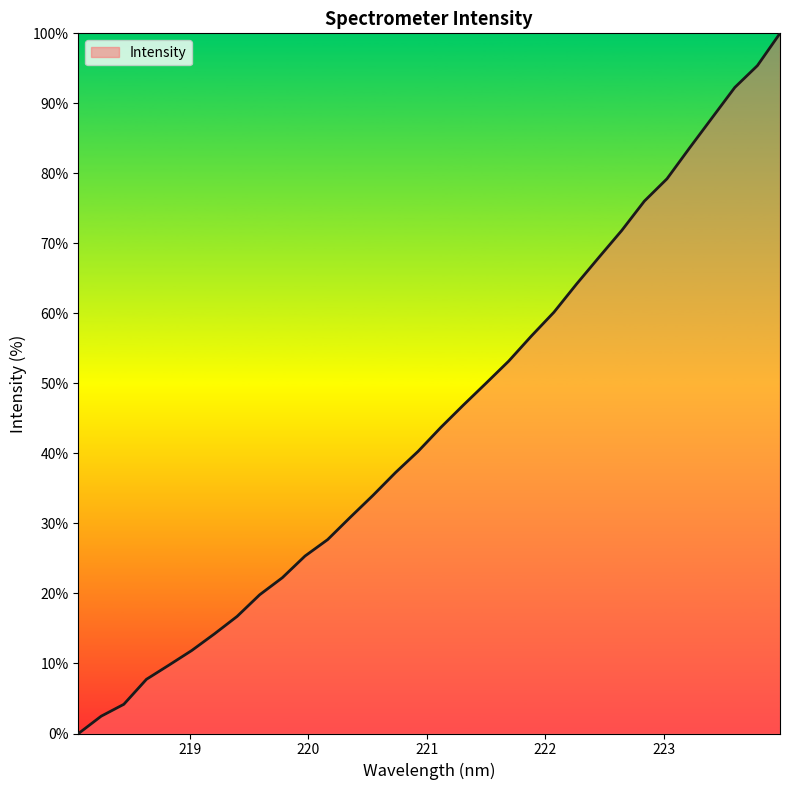

How many values are above zero?

31